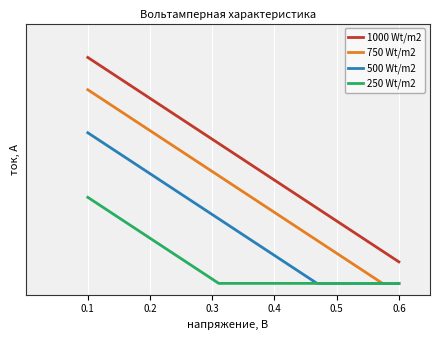

What is the sum of all 250 Wt/m2 values?

1.7